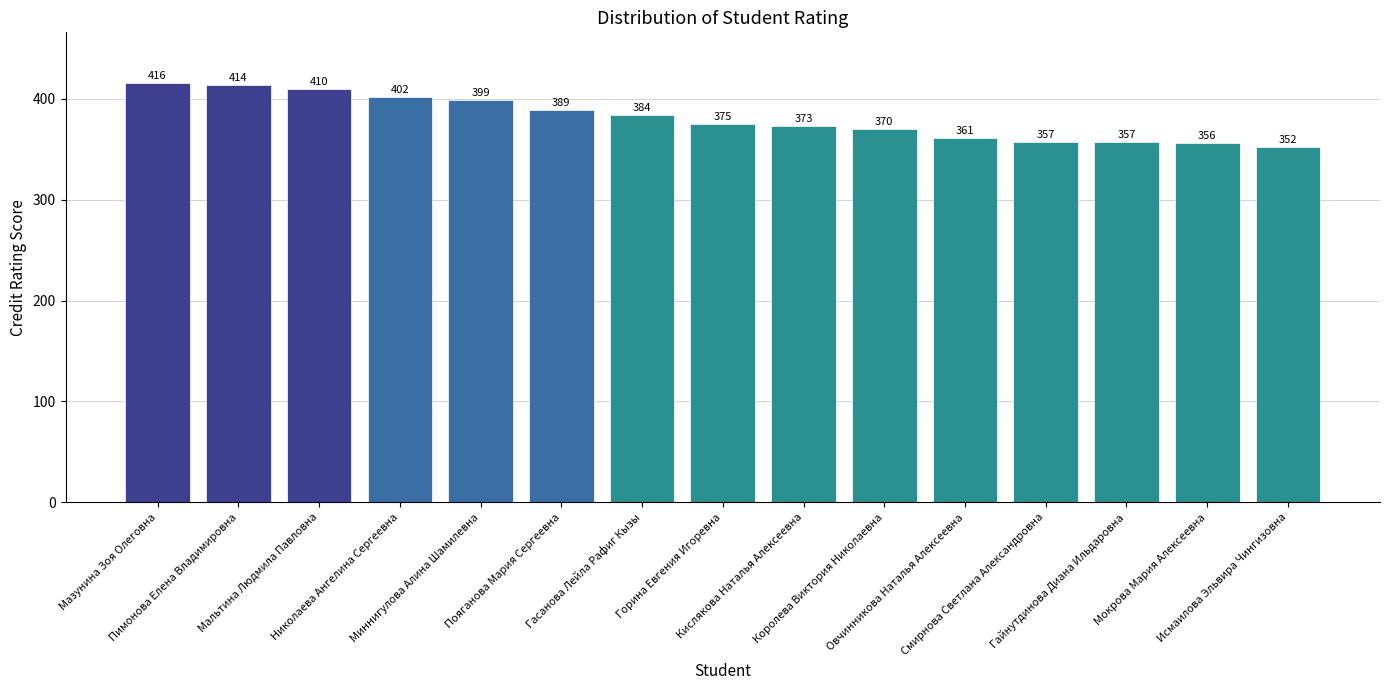

Reading right to left, list all the values displayed in this chart.

352	356	357	357	361	370	373	375	384	389	399	402	410	414	416